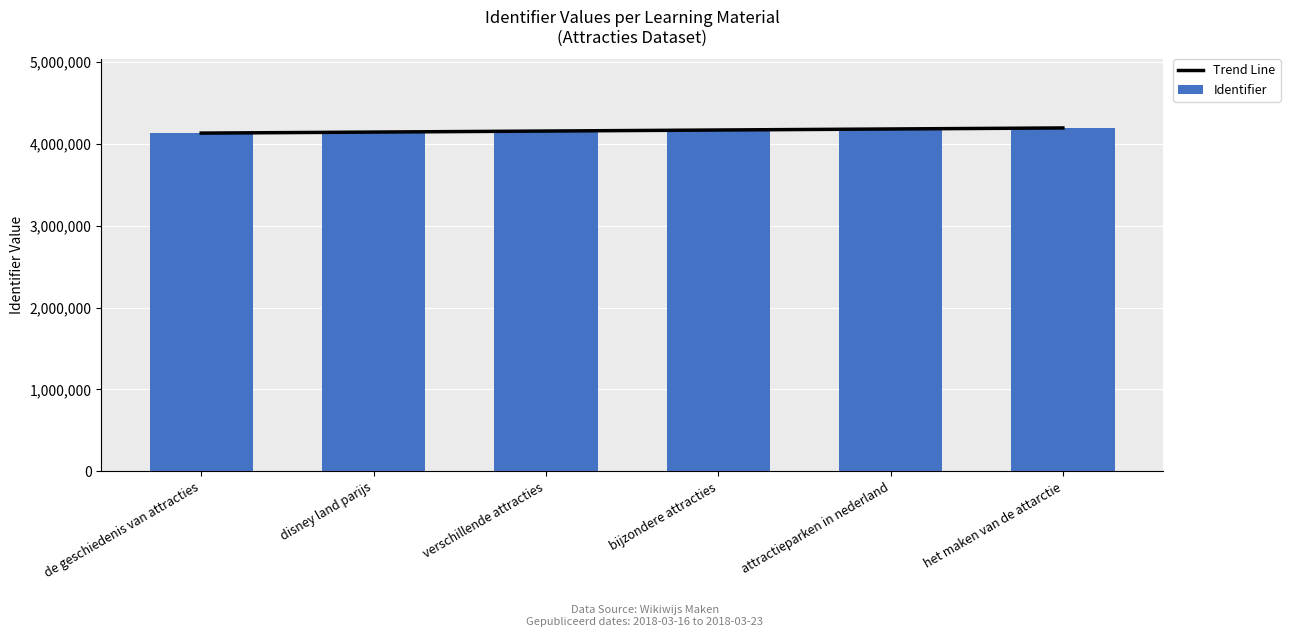

At which category is the sum across all series the highest?

het maken van de attarctie